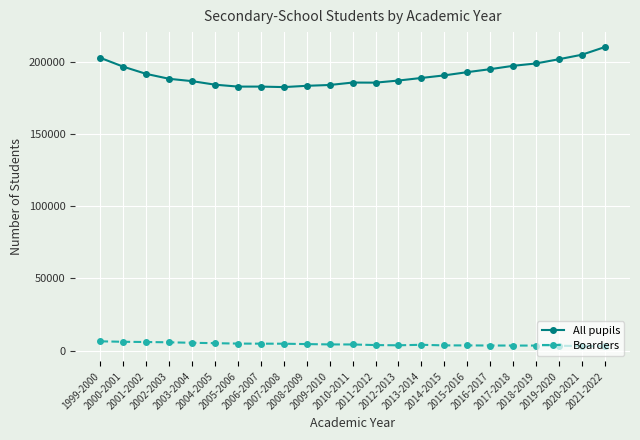

What is the greatest value displayed?

210185